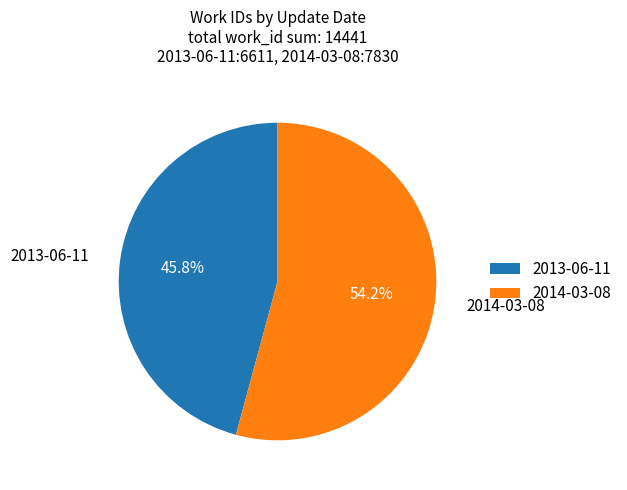

Does 2013-06-11 represent more than half of the total?

No